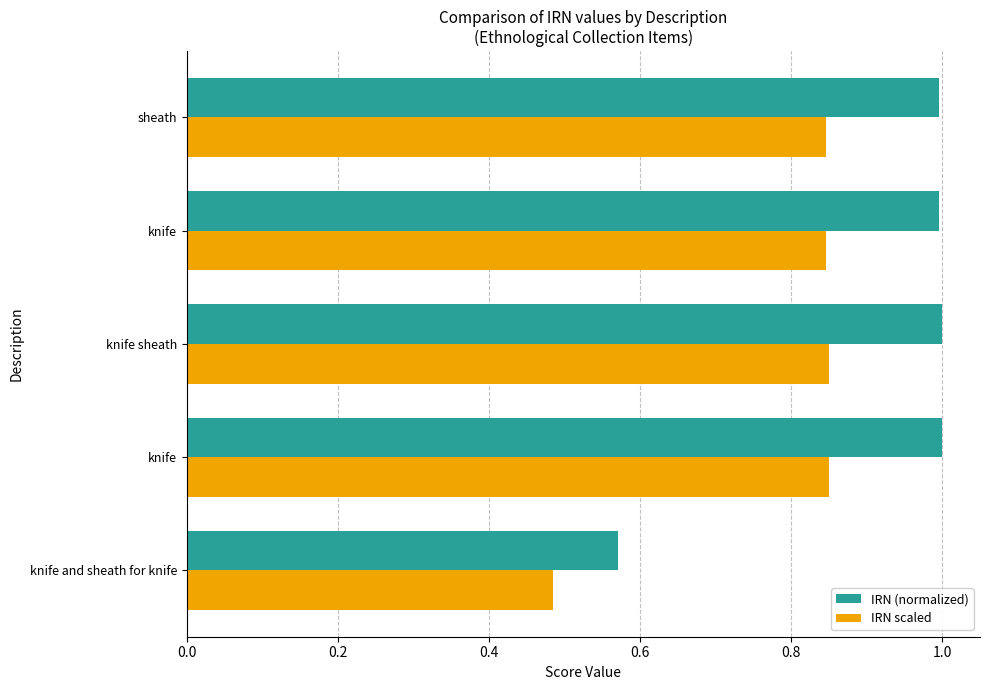

How many series are shown in this chart?

2